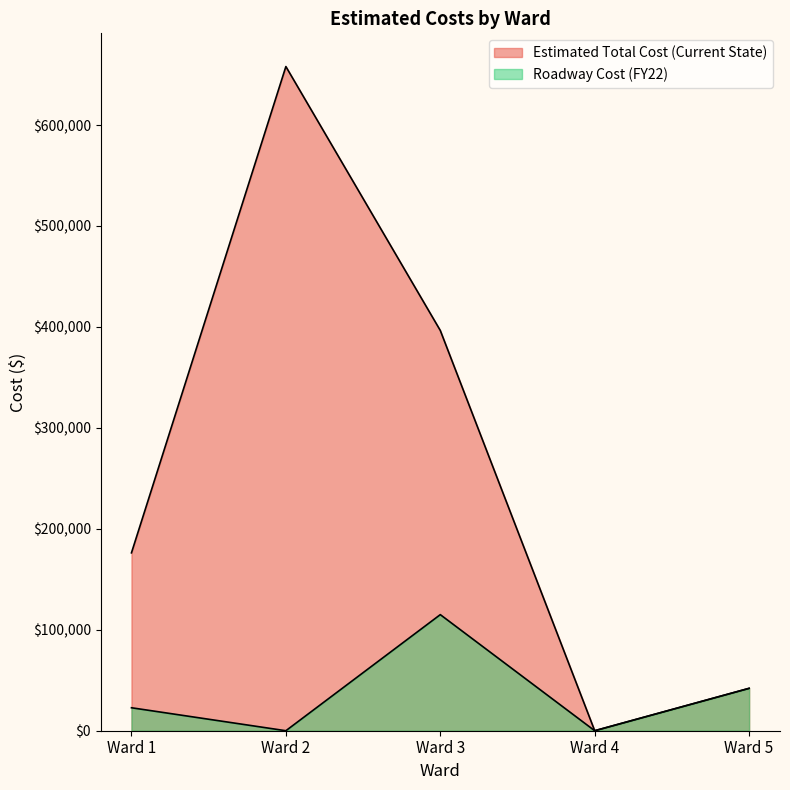

Read the Roadway Cost (FY22) value at Ward 3.

115000